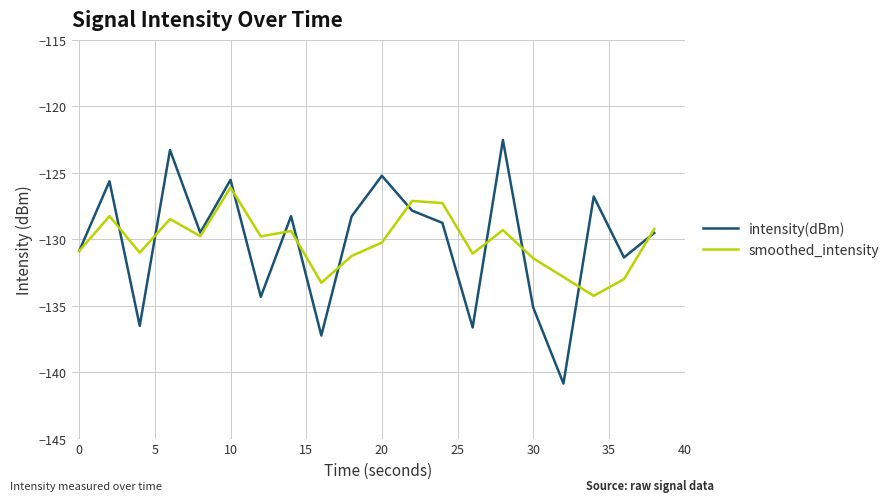

What is the maximum value for smoothed_intensity?

-126.1